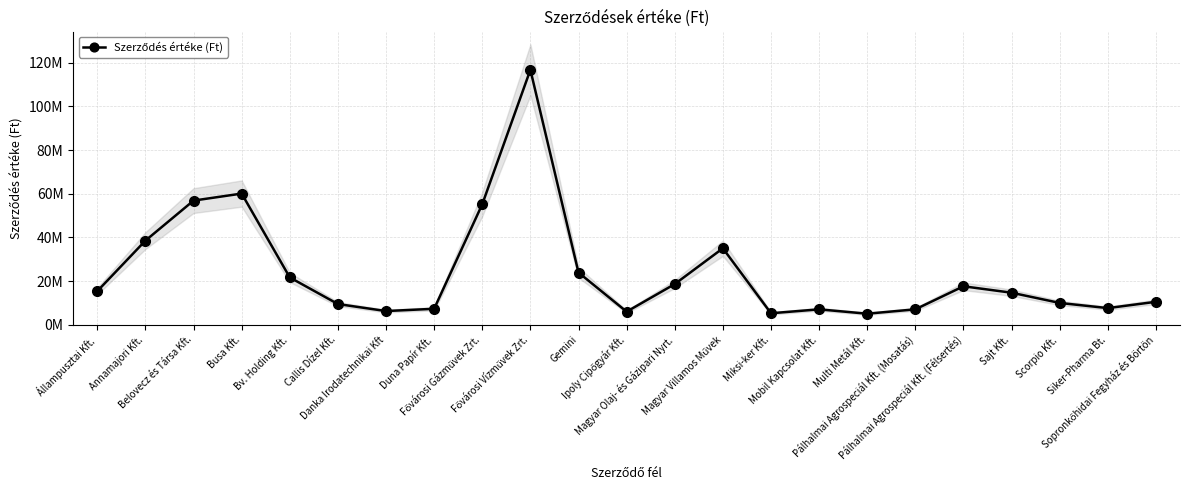

Rank the categories by value from lowest to highest.

Multi Metál Kft., Miksi-ker Kft., Ipoly Cipőgyár Kft., Danka Irodatechnikai Kft, Mobil Kapcsolat Kft., Pálhalmai Agrospeciál Kft. (Mosatás), Duna Papír Kft., Siker-Pharma Bt., Callis Dízel Kft., Scorpio Kft., Sopronkőhidai Fegyház és Börtön, Sajt Kft., Állampusztai Kft., Pálhalmai Agrospeciál Kft. (Félsertés), Magyar Olaj- és Gázipari Nyrt., Bv. Holding Kft., Gemini, Magyar Villamos Művek, Annamajori Kft., Fővárosi Gázművek Zrt., Belovecz és Társa Kft., Busa Kft., Fővárosi Vízművek Zrt.